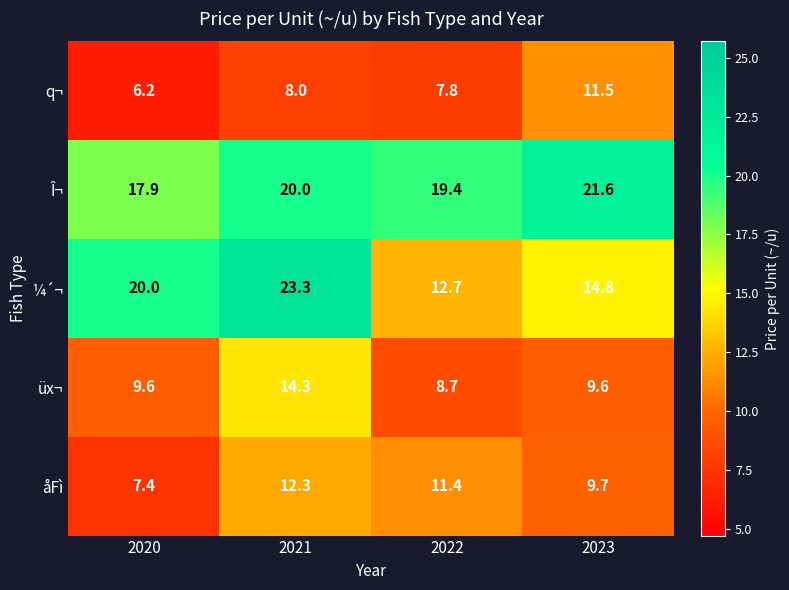

How many distinct data groups are displayed?

5